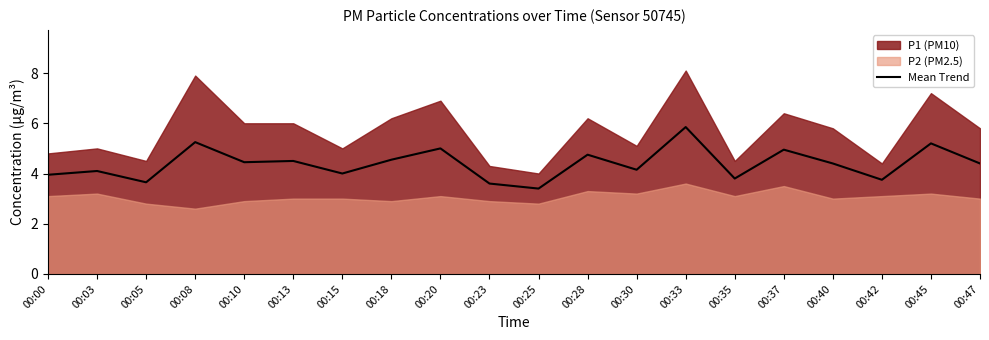

Which category has the highest value in the Mean Trend series?

00:33